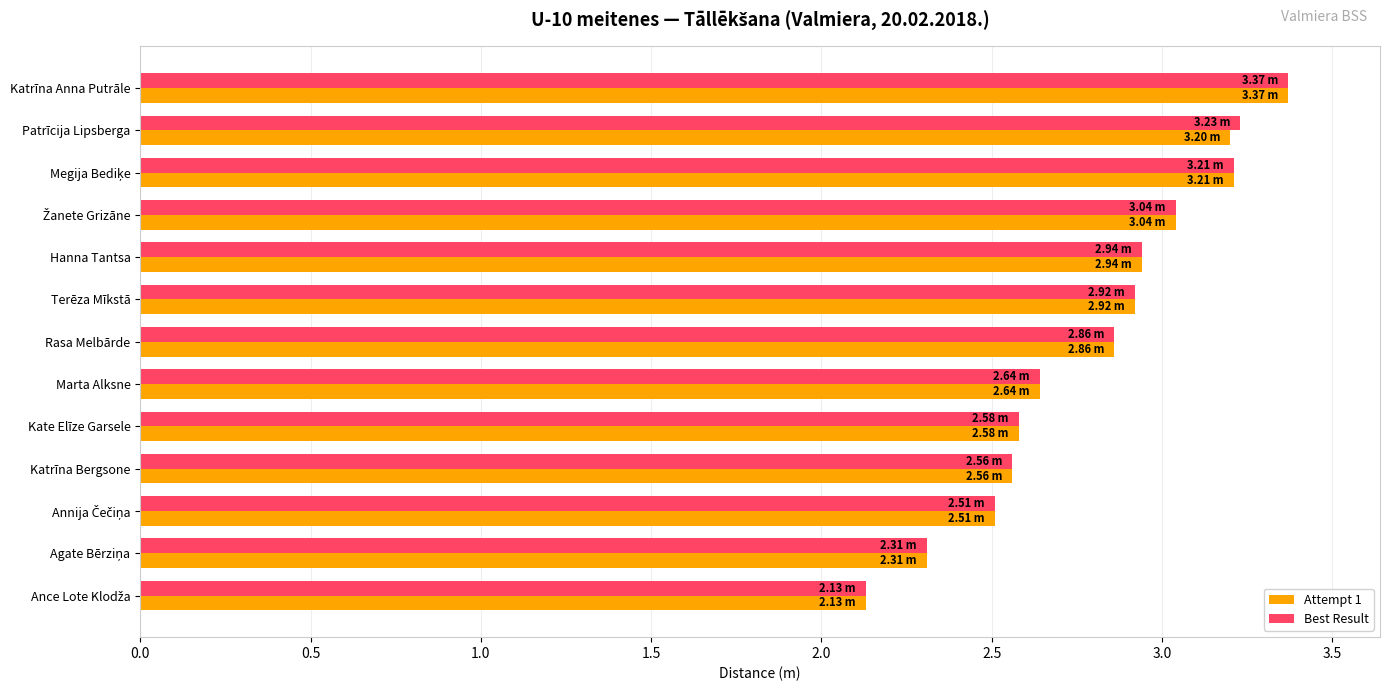

What is the difference between the maximum and second lowest values in the Best Result series?

1.1